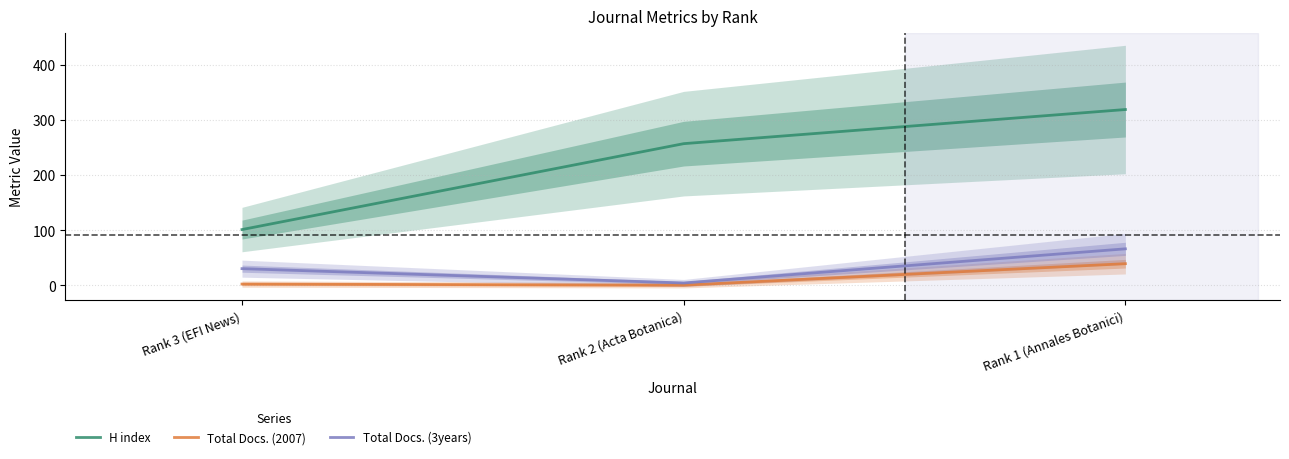

Which category has the lowest value in the H index series?

Rank 3 (EFI News)